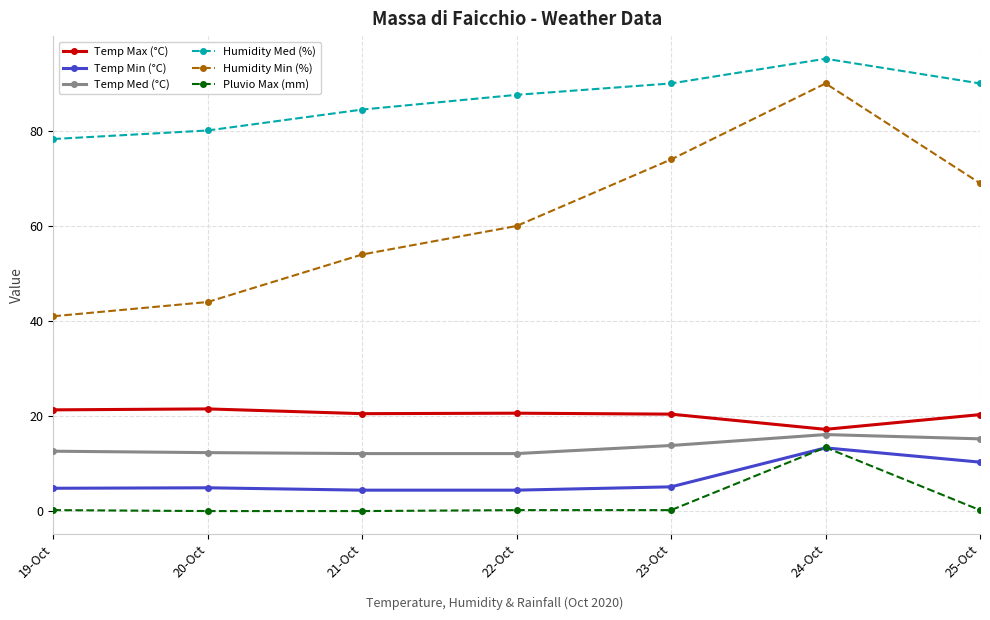

Which series has the largest total across all categories?

Humidity Med (%)